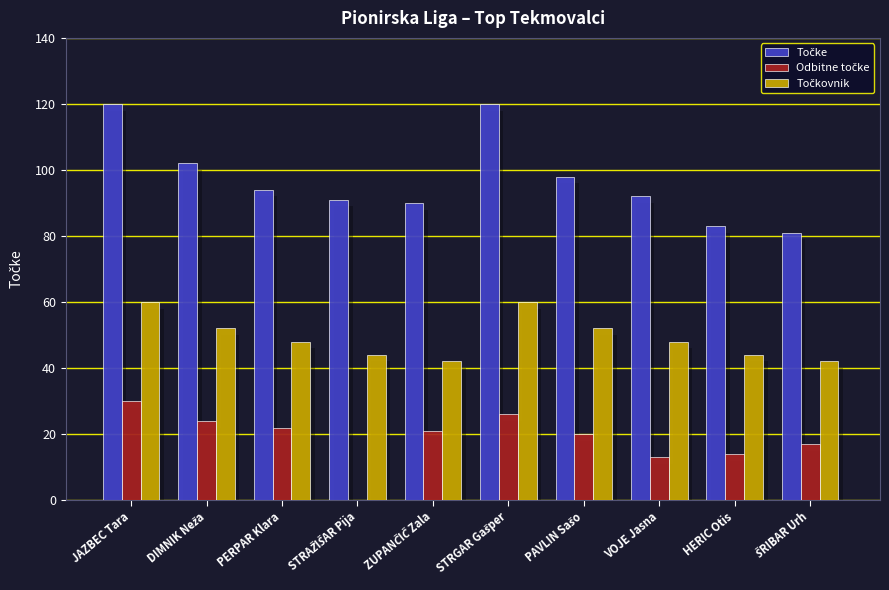

What is the value of the Točkovnik bar at the 1st from the left?

60